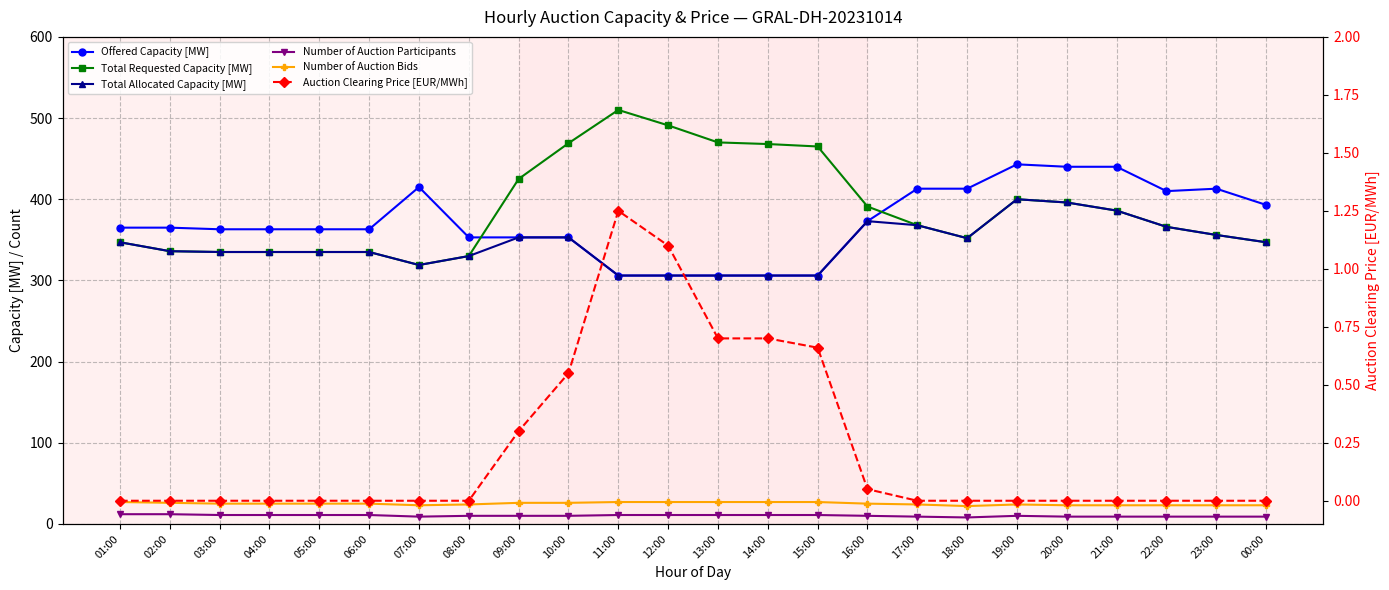

How many data points does each series have?

24